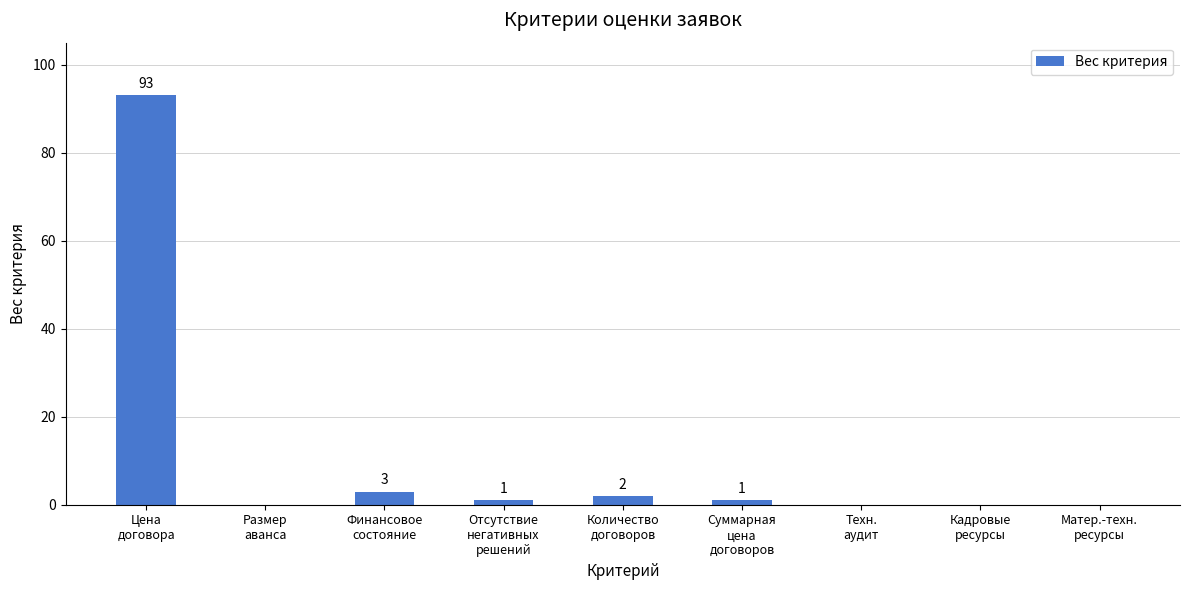

Reading left to right, transcribe all the data shown in this chart.

Цена
договора=93	Размер
аванса=0	Финансовое
состояние=3	Отсутствие
негативных
решений=1	Количество
договоров=2	Суммарная
цена
договоров=1	Техн.
аудит=0	Кадровые
ресурсы=0	Матер.-техн.
ресурсы=0